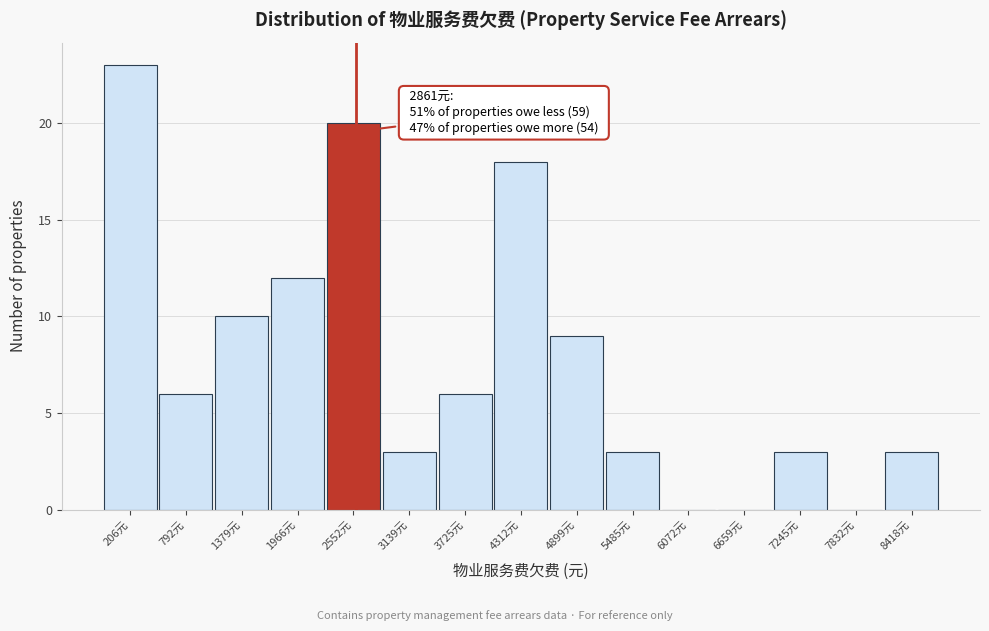

Reading left to right, what are all the values shown in this chart?

206元=23	792元=6	1379元=10	1966元=12	2552元=20	3139元=3	3725元=6	4312元=18	4899元=9	5485元=3	6072元=0	6659元=0	7245元=3	7832元=0	8418元=3